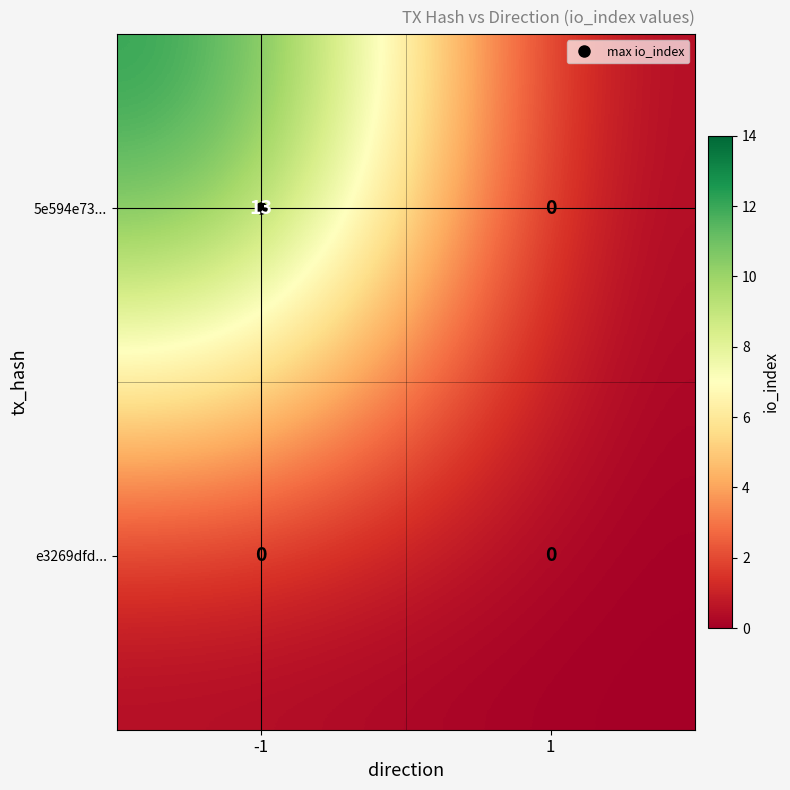

Rank the series by their average value, from highest to lowest.

5e594e73..., e3269dfd...